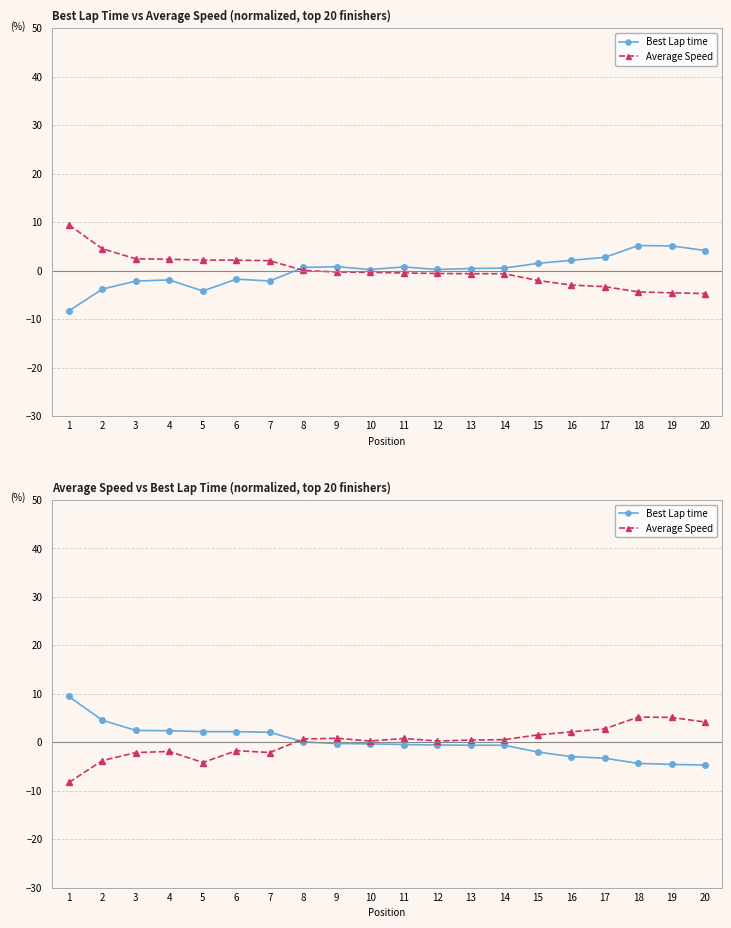

How many values in Average Speed are above zero?

13